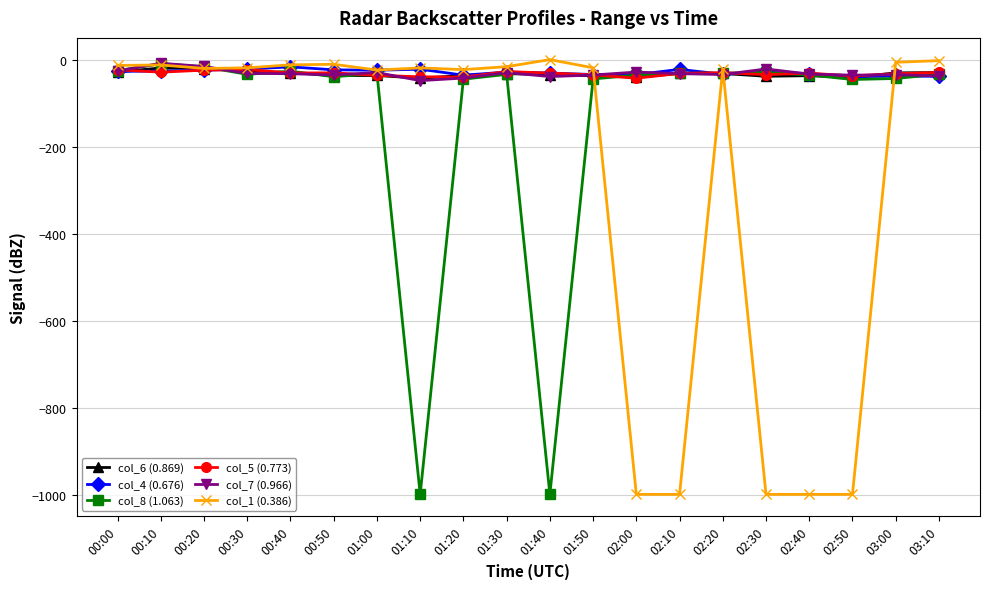

Is the value of col_1 (0.386) at 02:50 greater than the value of col_6 (0.869) at 00:20?

No